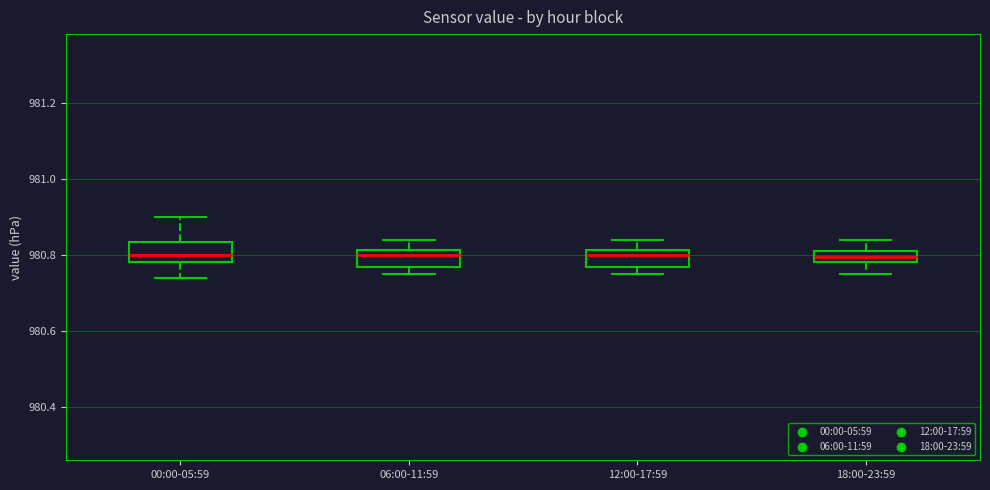

Where is the upper edge of the box for 06:00-11:59 on the y-axis? The values are not printed on the chart, so give them approximately, as read against the axis.

980.82